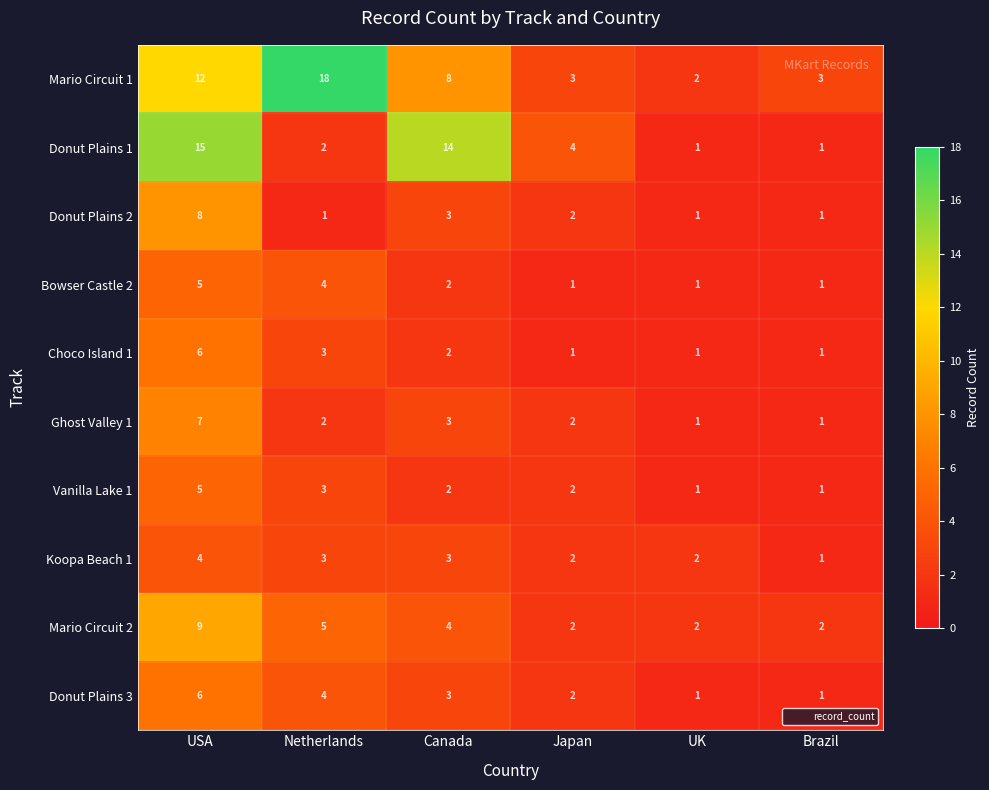

Is the value of Mario Circuit 1 at UK greater than the value of Bowser Castle 2 at Brazil?

Yes